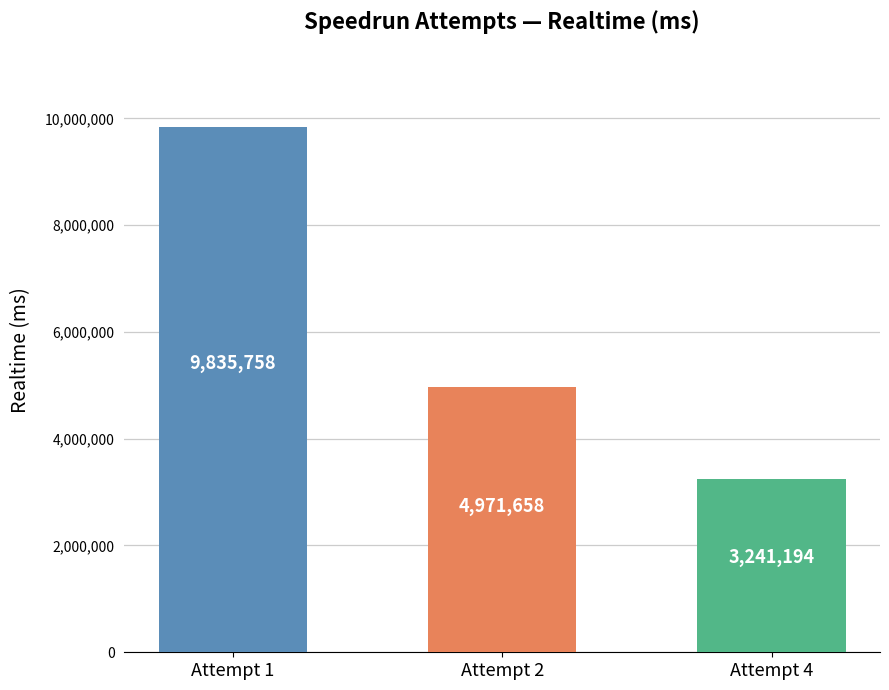

Rank the categories by value from highest to lowest.

Attempt 1, Attempt 2, Attempt 4